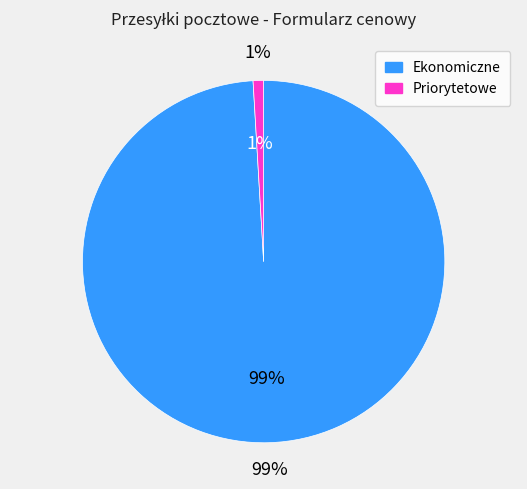

Does 21 represent more than half of the total?

No